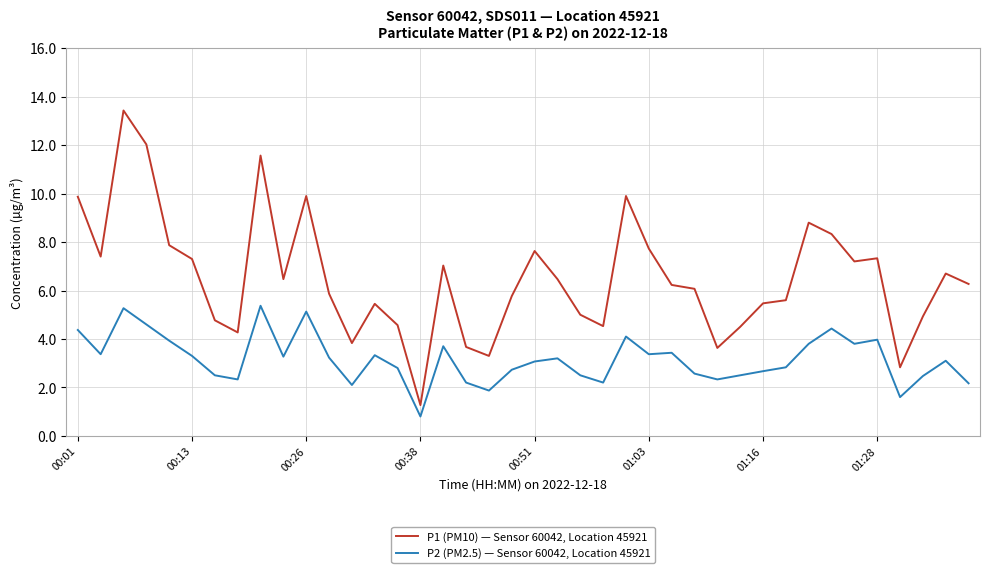

True or false: P1 (PM10) — Sensor 60042, Location 45921 and P2 (PM2.5) — Sensor 60042, Location 45921 cross at least once.

False